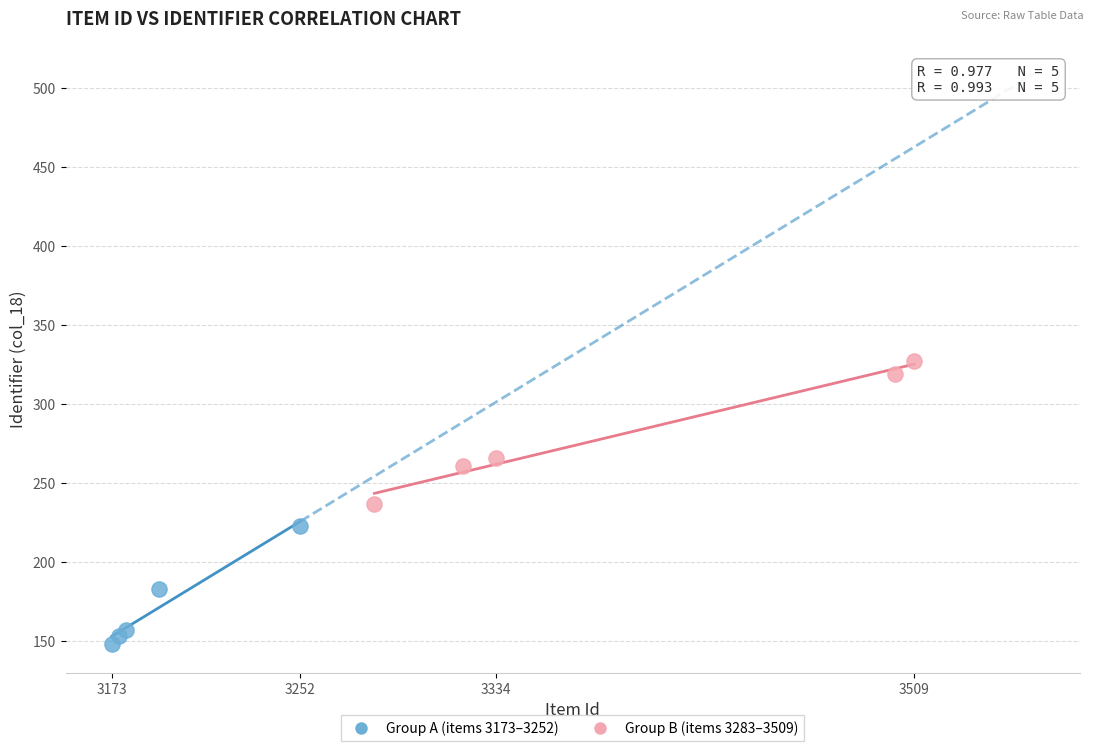

Which series contains the highest Y value?

Group B (items 3283–3509)